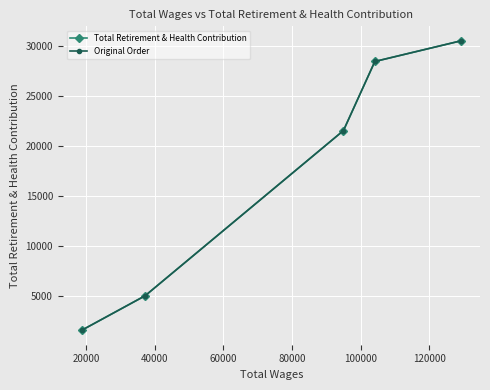

What is the value of the Total Retirement & Health Contribution point at the 3rd from the left?

21553